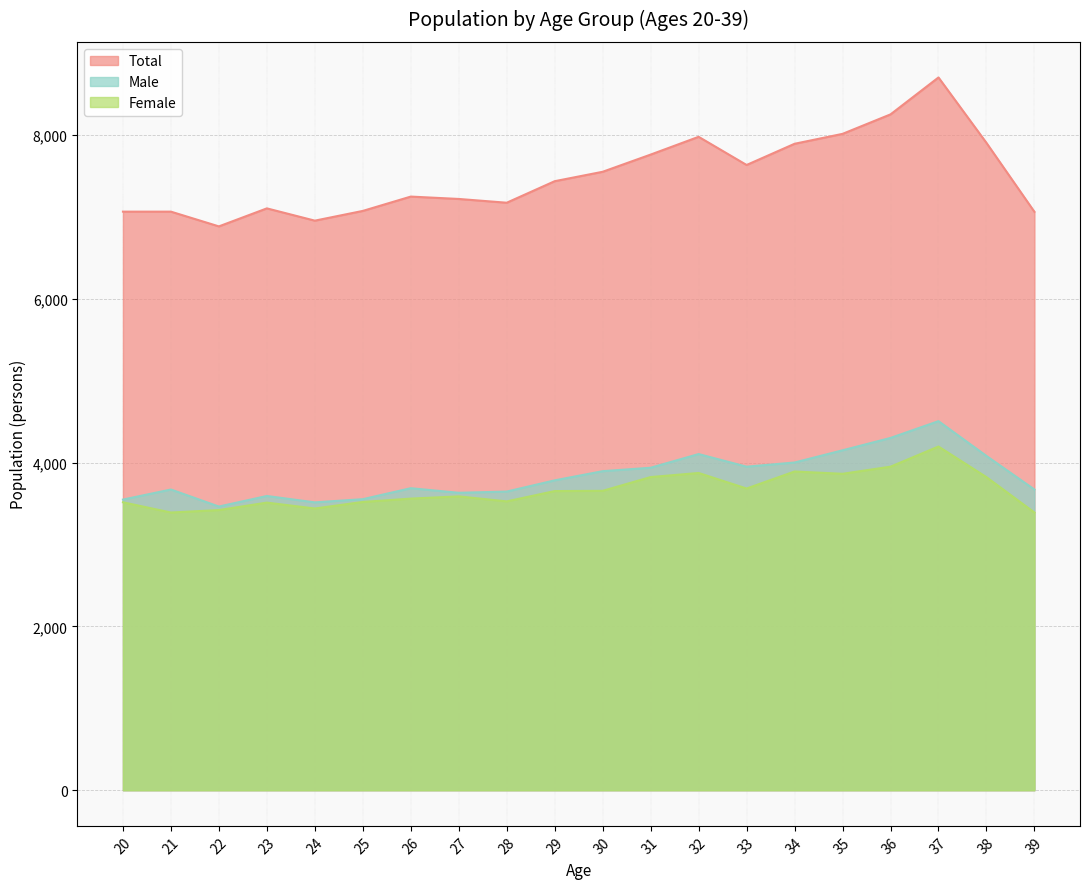

What is the value of the Total point at the 16th from the left?

8017